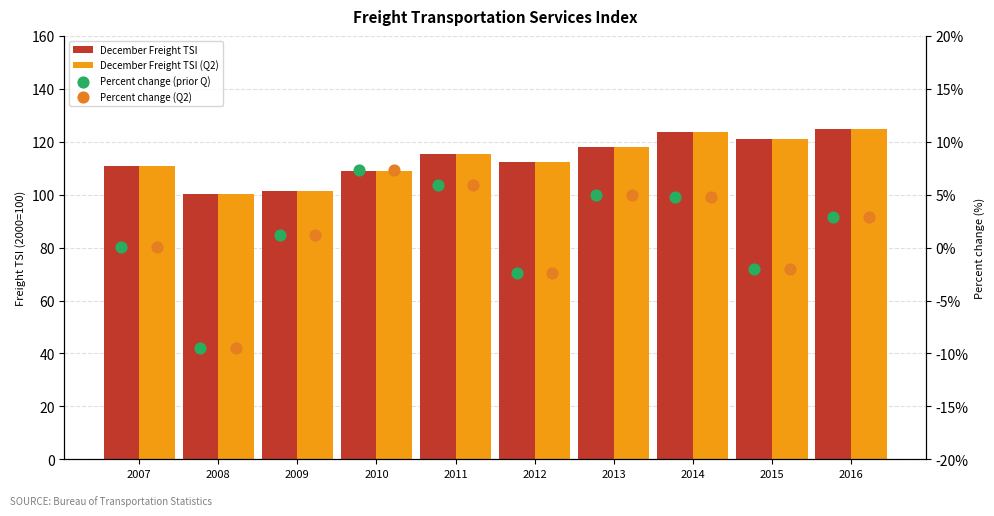

Which series has the largest Y range (max minus min)?

December Freight TSI